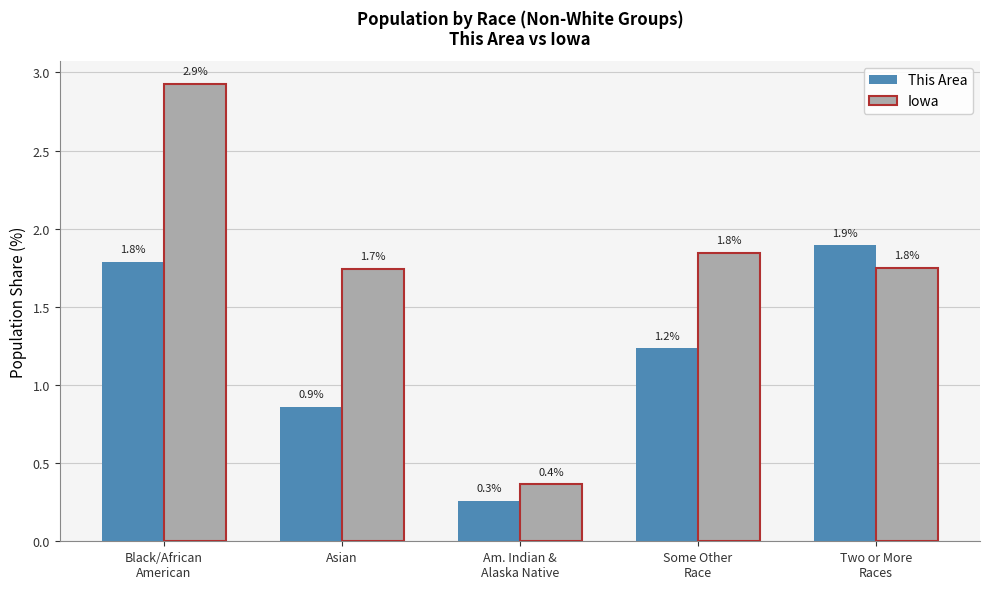

What is the sum of all This Area values?

6.0